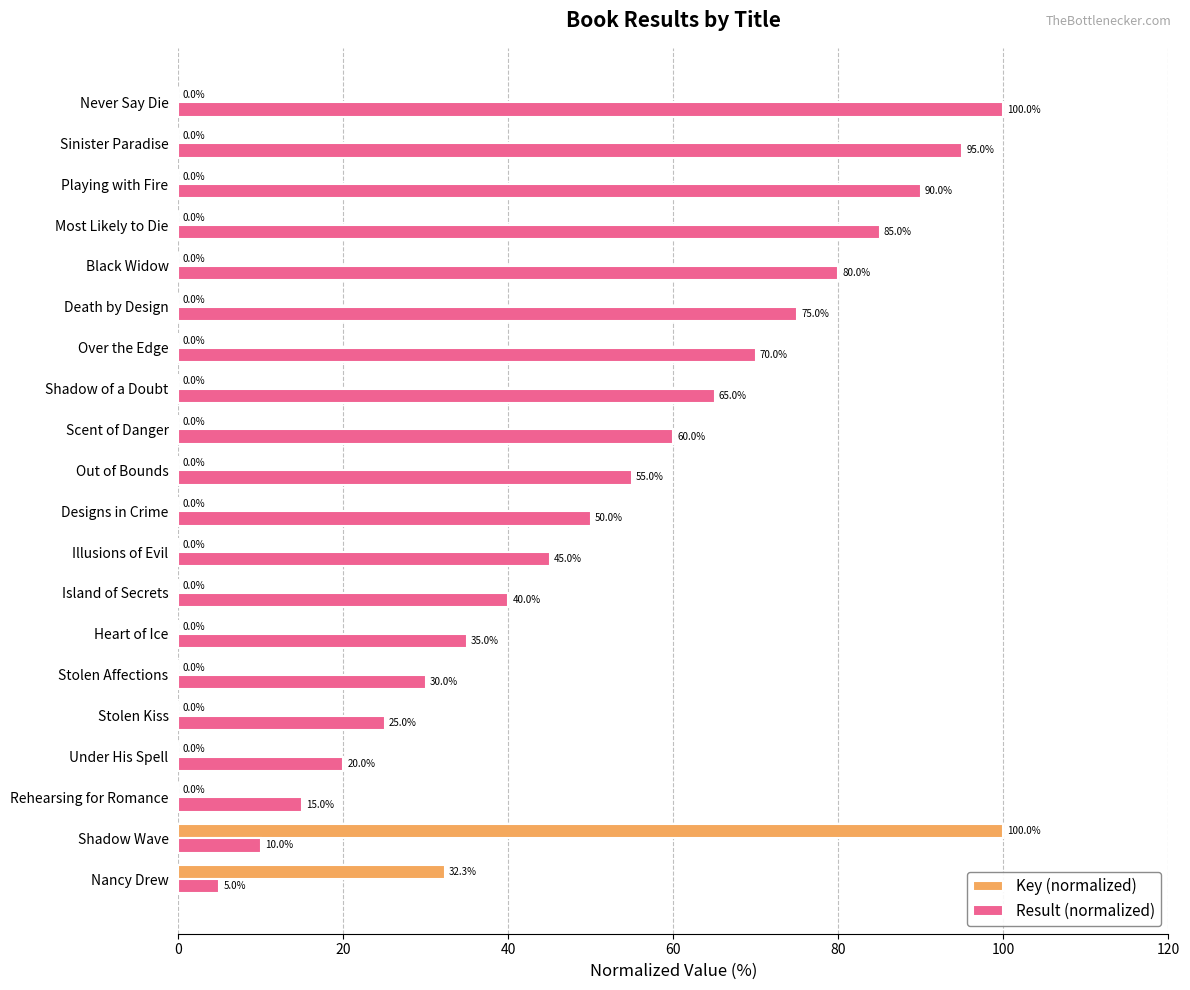

At which category is the sum across all series the highest?

Shadow Wave